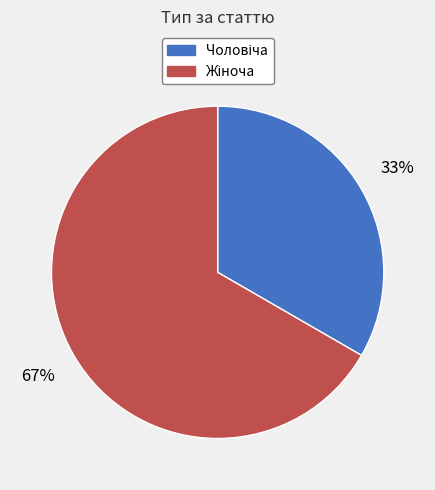

How many segments does this pie chart have?

2